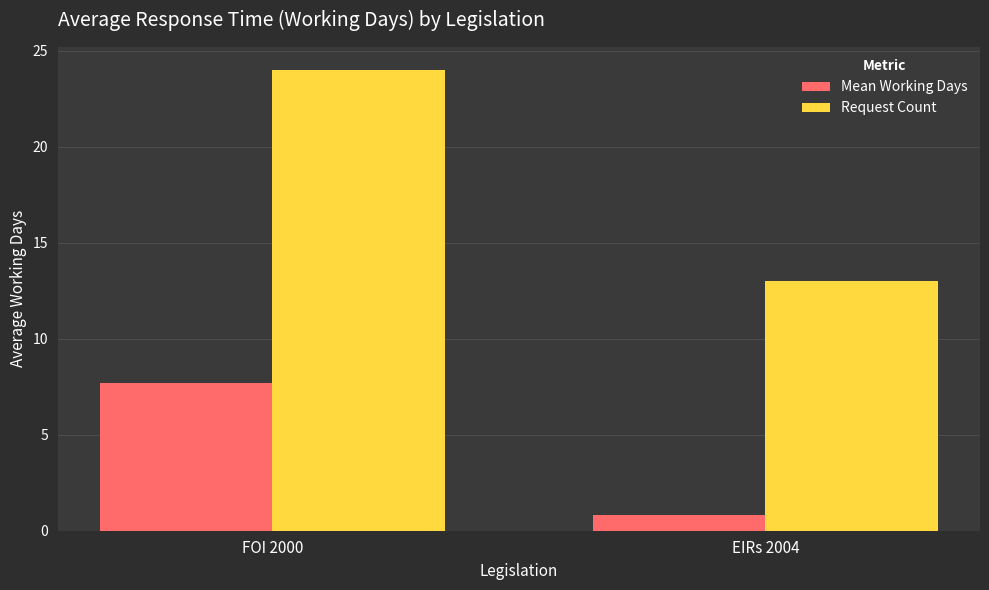

How many categories are shown in the chart?

2